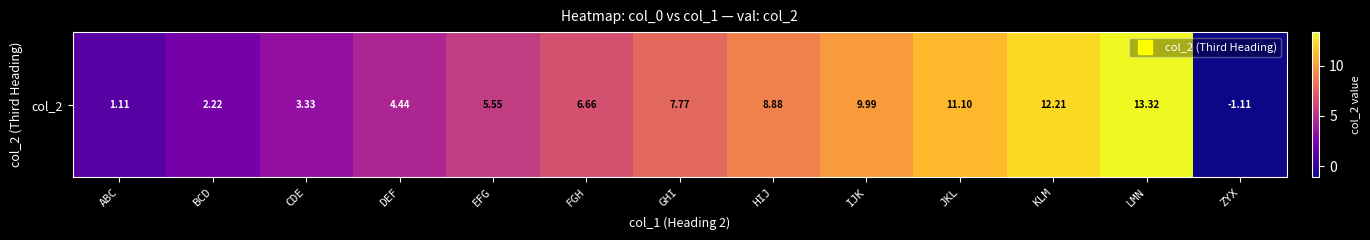

Which category has the highest value across all series?

LMN